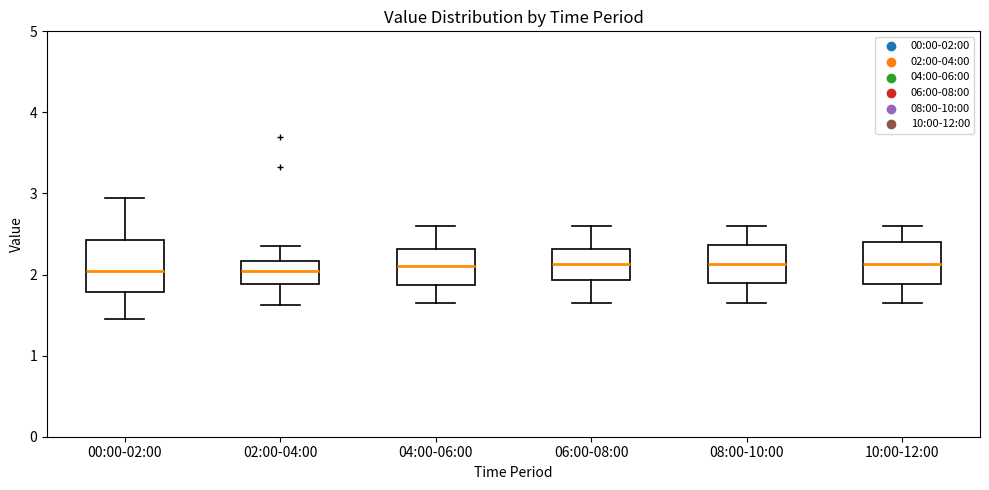

Reading left to right, read every box against the y-axis: the position of its median line, the range the box covers, and the ends of its whiskers. The values are not printed on the chart, so give them approximately, as read against the axis.

00:00-02:00: median 2.0, box 1.8 to 2.4, whiskers 1.5 to 3.0
02:00-04:00: median 2.0, box 1.9 to 2.2, whiskers 1.6 to 2.4
04:00-06:00: median 2.1, box 1.9 to 2.3, whiskers 1.7 to 2.6
06:00-08:00: median 2.1, box 1.9 to 2.3, whiskers 1.7 to 2.6
08:00-10:00: median 2.1, box 1.9 to 2.4, whiskers 1.7 to 2.6
10:00-12:00: median 2.1, box 1.9 to 2.4, whiskers 1.7 to 2.6